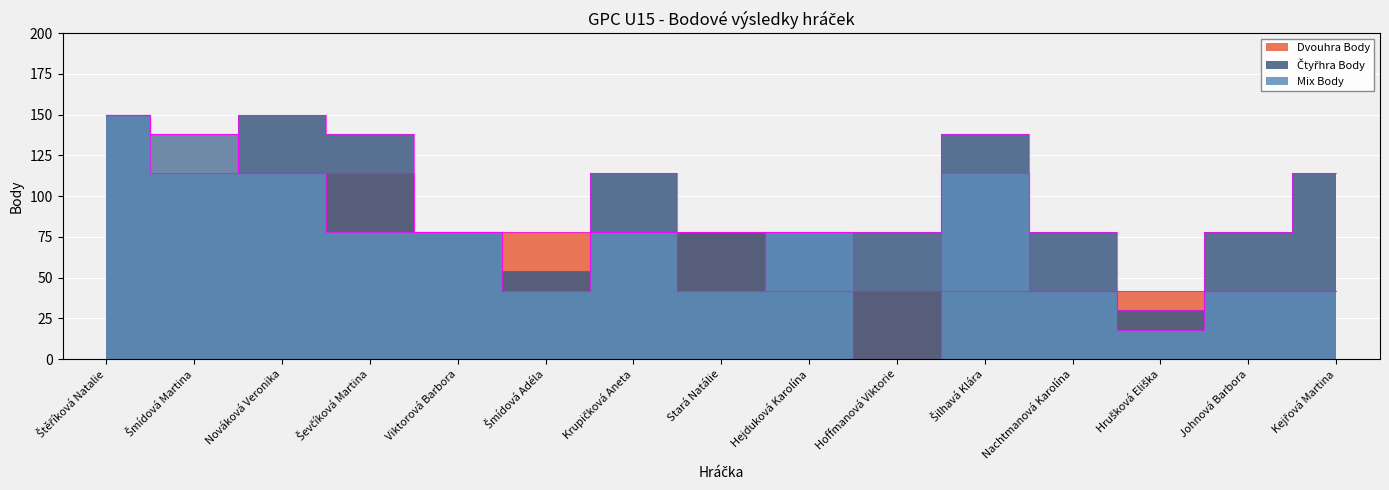

How many Čtyřhra Body values are between 78 and 138?

11